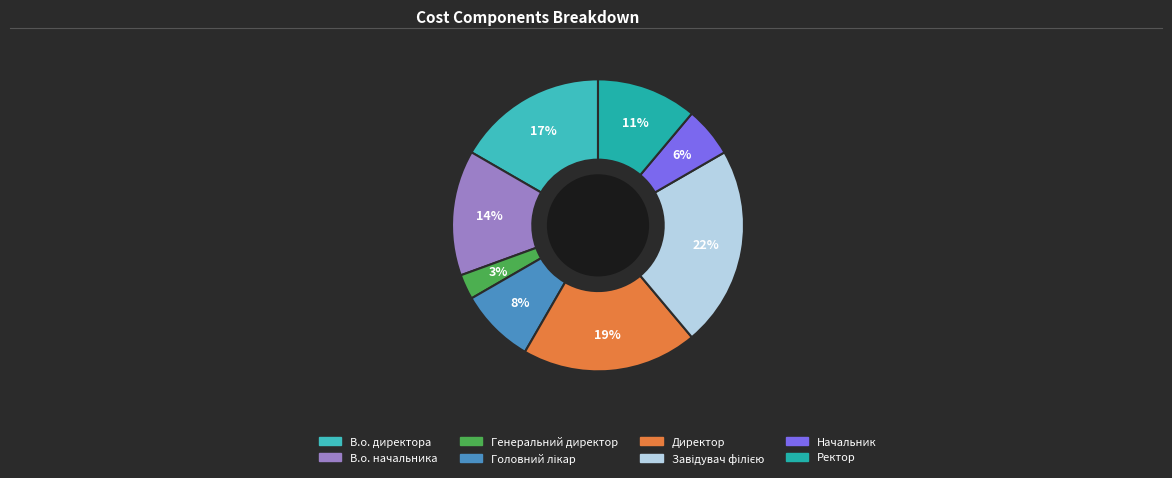

To the nearest percent, what percentage of the pie is Генеральний директор?

3%